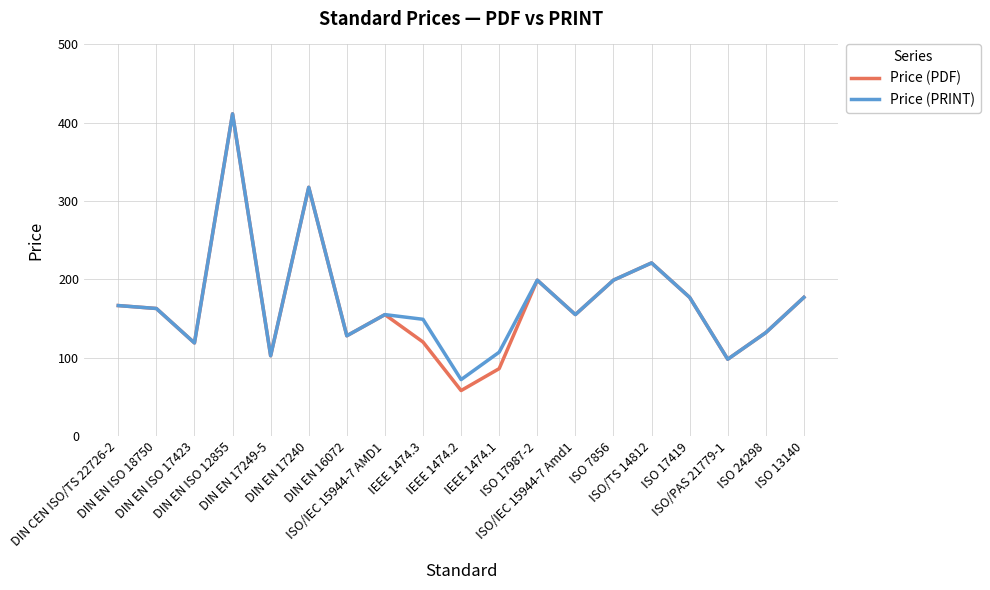

The value of Price (PRINT) at DIN EN 17249-5 is 102.4. True or false?

True